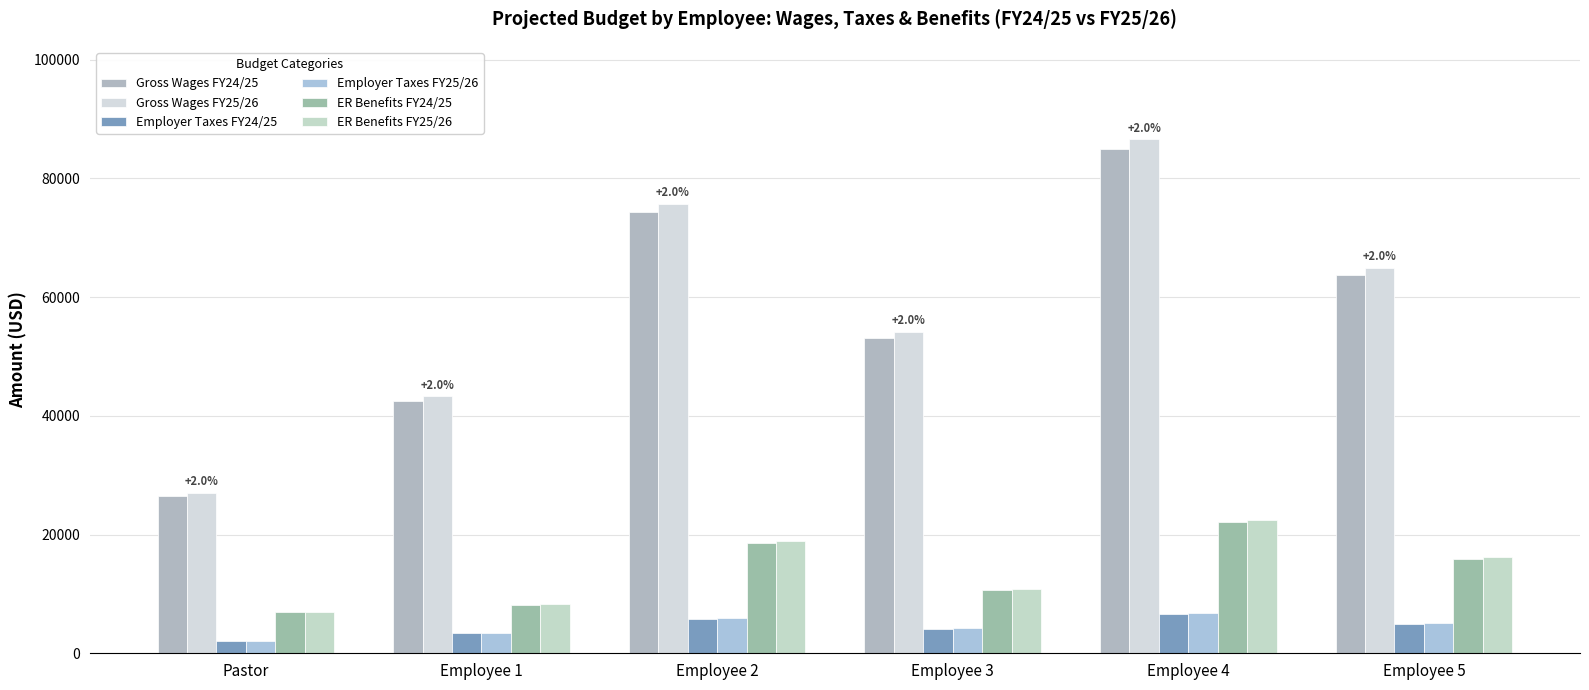

Which category has the lowest value in the Employer Taxes FY24/25 series?

Pastor